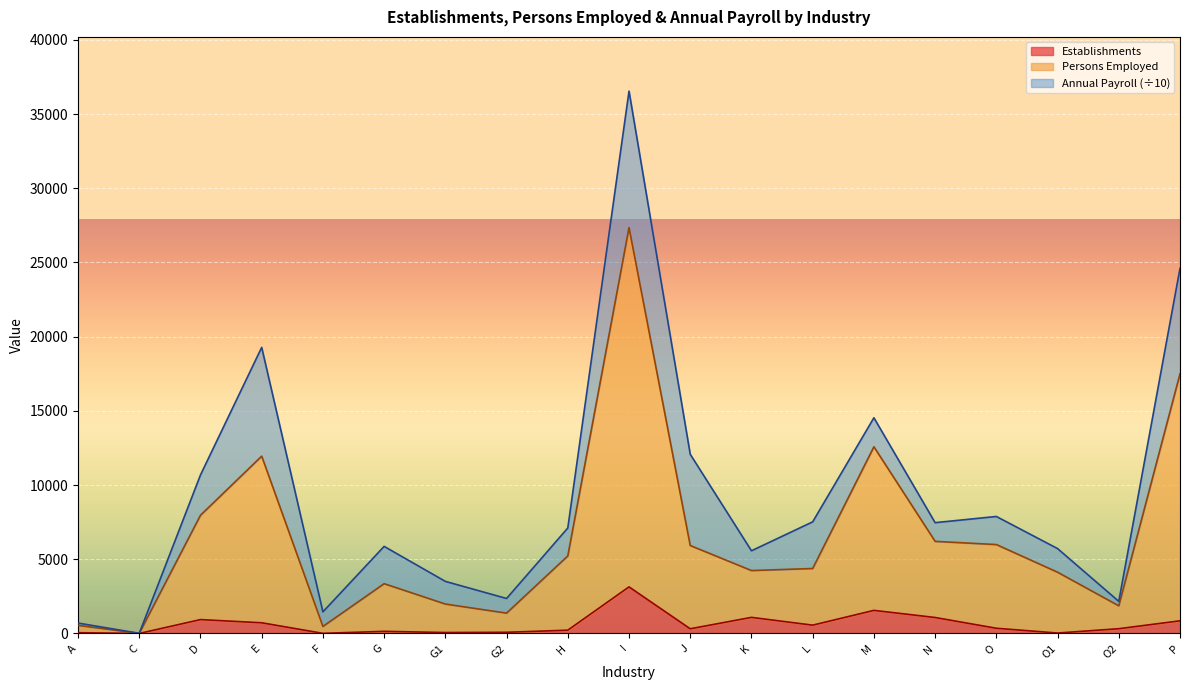

What is the value of the Persons Employed point at the 19th from the left?

17497